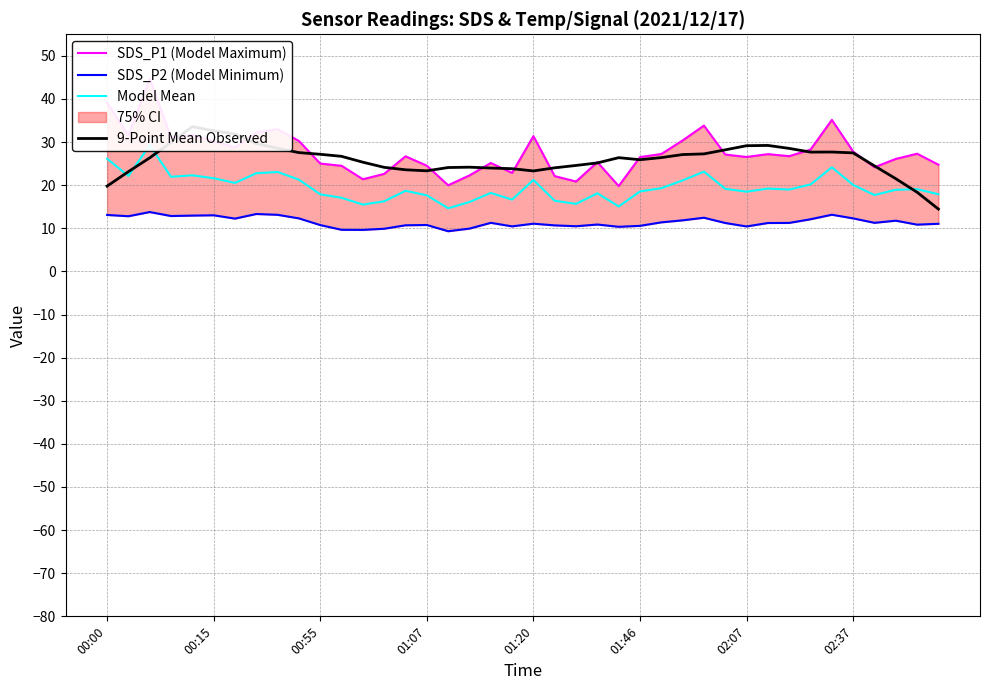

What position from the left is 29?

30